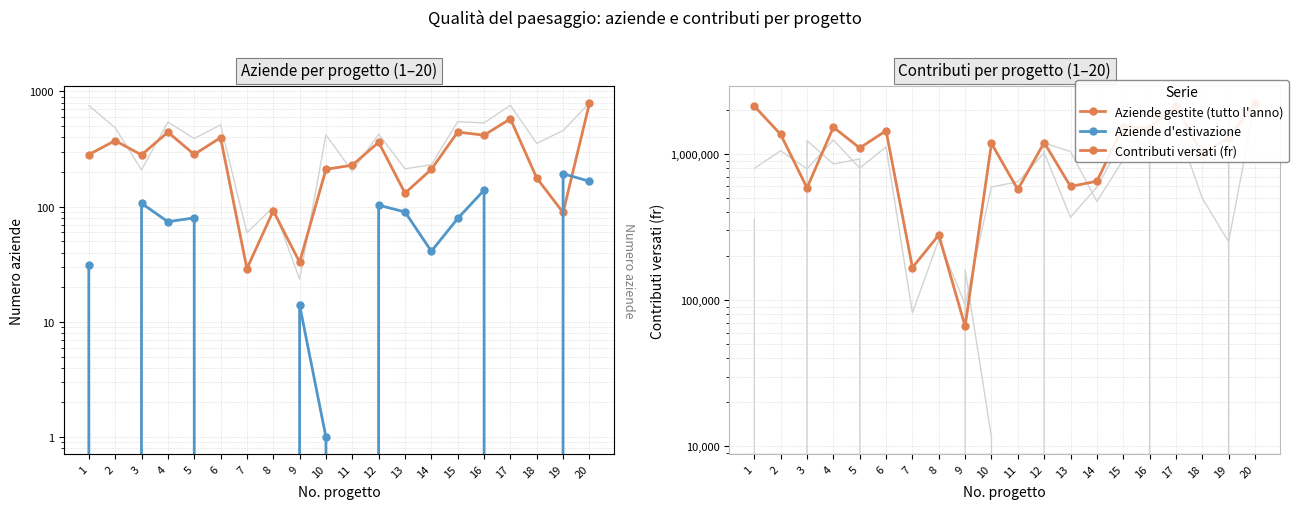

What is the difference between the maximum and second lowest values in the Contributi versati (fr) series?

2062985.8